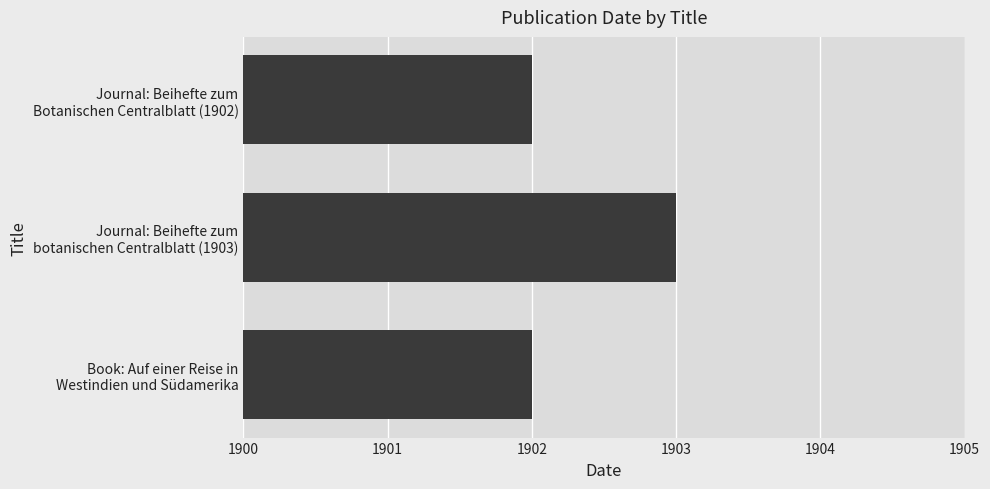

What is the average value?

1902